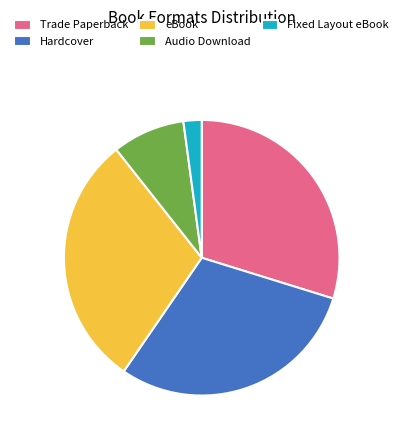

What is the smallest slice in the pie chart?

Fixed Layout eBook